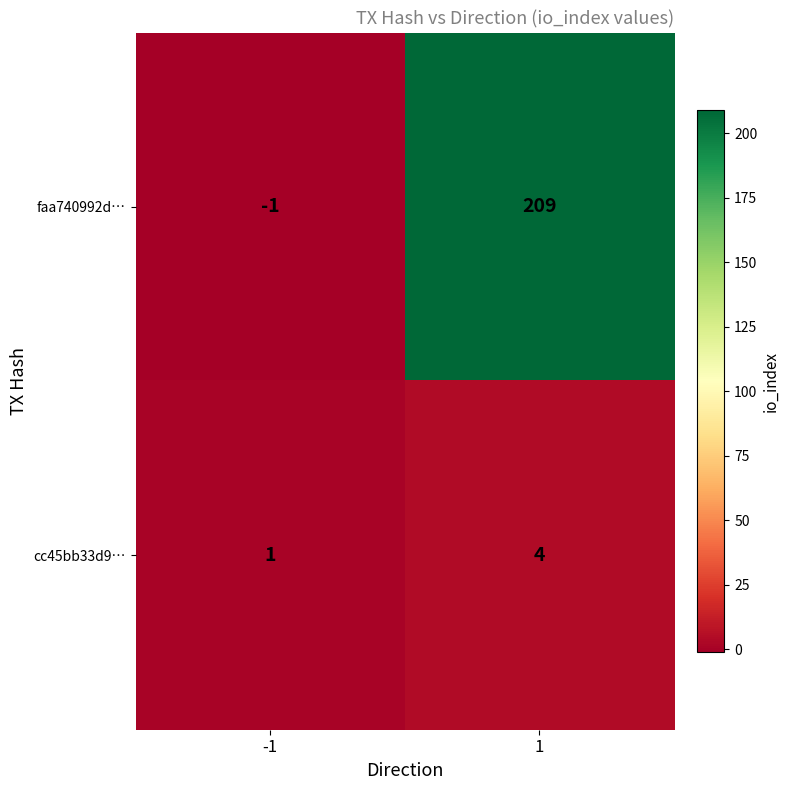

Reading left to right, transcribe all the data shown in this chart.

faa740992d…: -1	209
cc45bb33d9…: 1	4